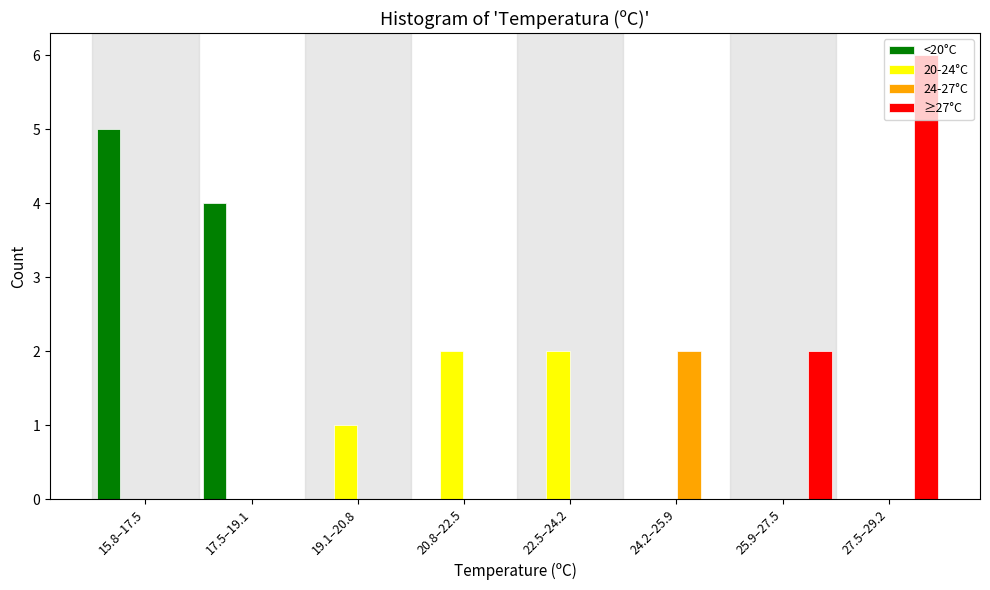

True or false: 24-27°C has a value of 0 at 25.9–27.5.

True